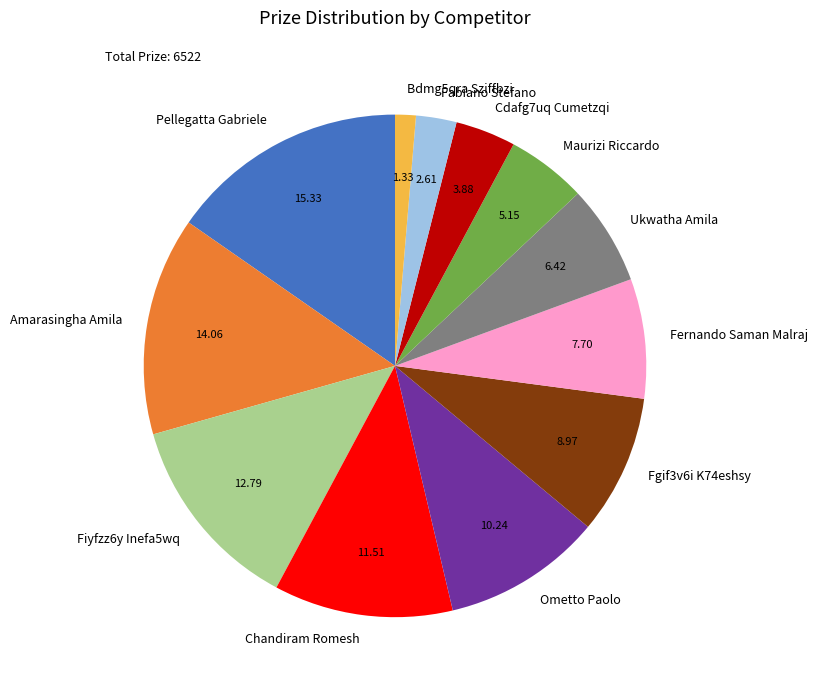

Is there any slice that represents more than half of the pie?

No